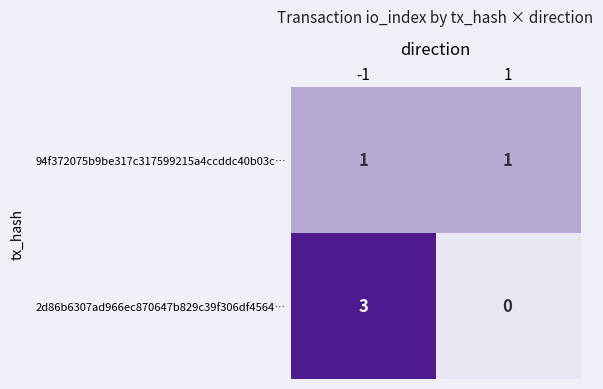

Reading right to left, what are all the values shown in this chart?

94f372075b9be317c317599215a4ccddc40b03c…: 1	1
2d86b6307ad966ec870647b829c39f306df4564…: 0	3